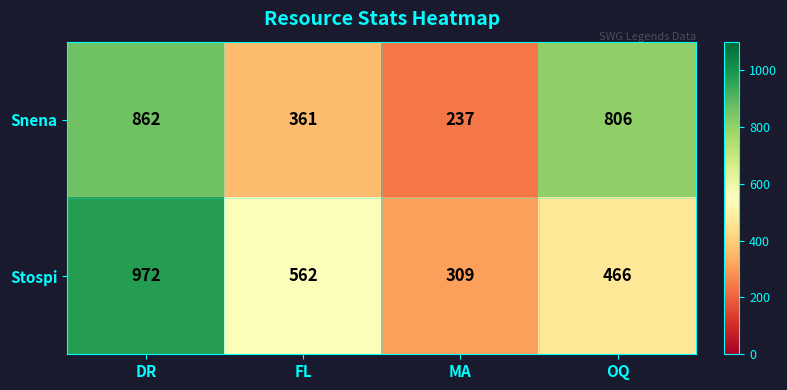

Count the Stospi values in the range 466 to 972.

3